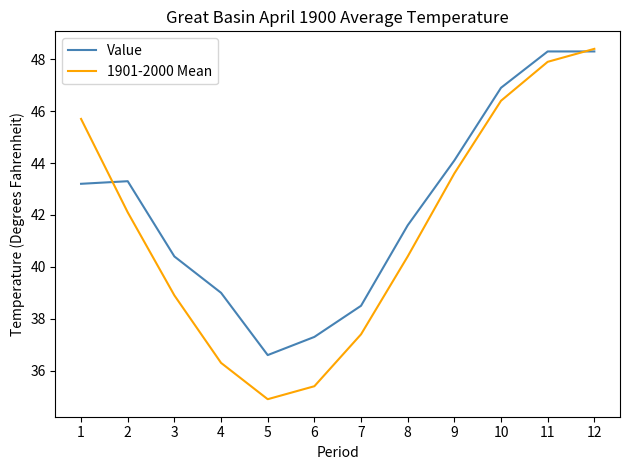

True or false: 1901-2000 Mean has more than 0 points higher than both neighbors.

False